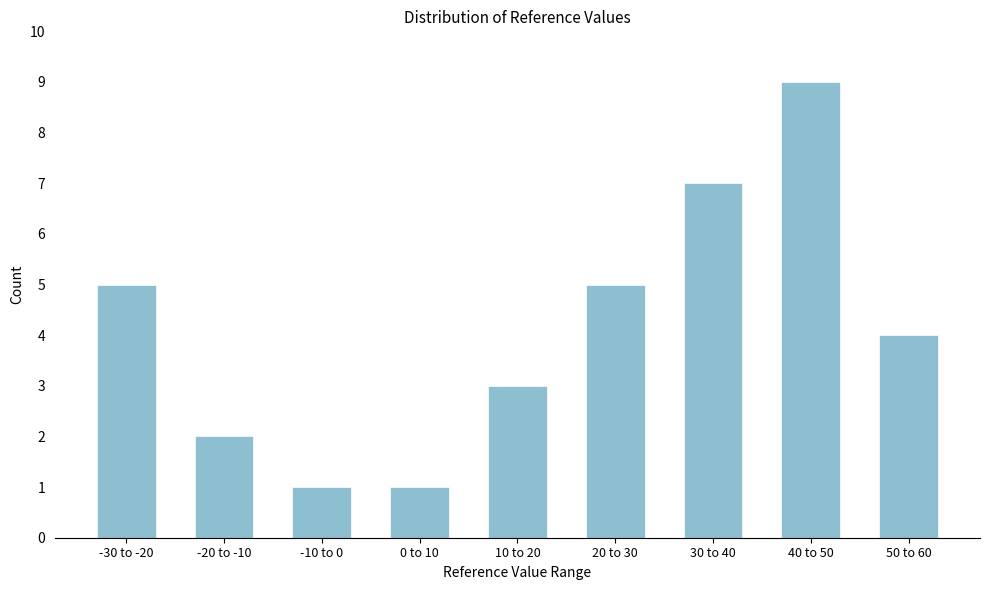

Reading left to right, list all the values displayed in this chart.

5	2	1	1	3	5	7	9	4